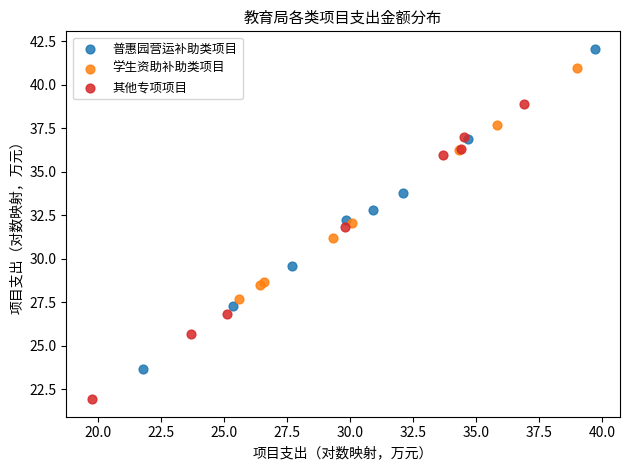

Which series has the widest spread of Y values?

普惠园营运补助类项目